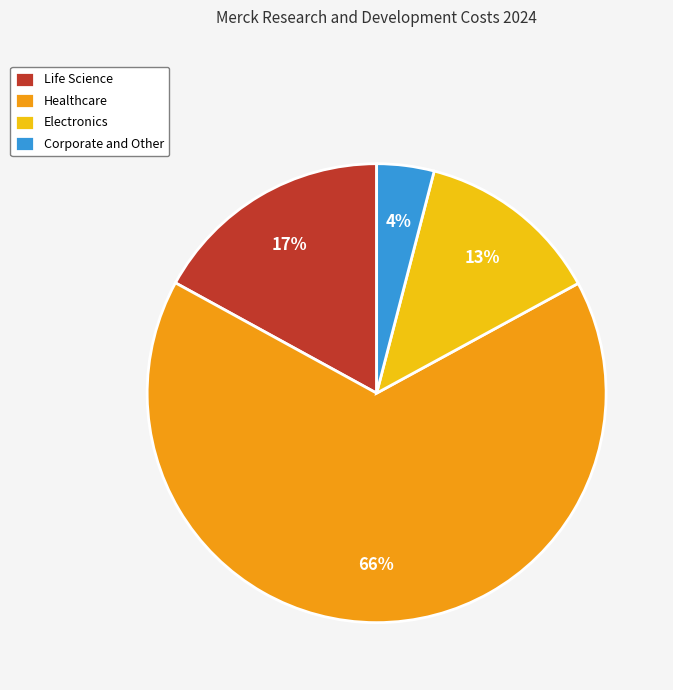

The Corporate and Other slice represents 10% of the pie. True or false?

False